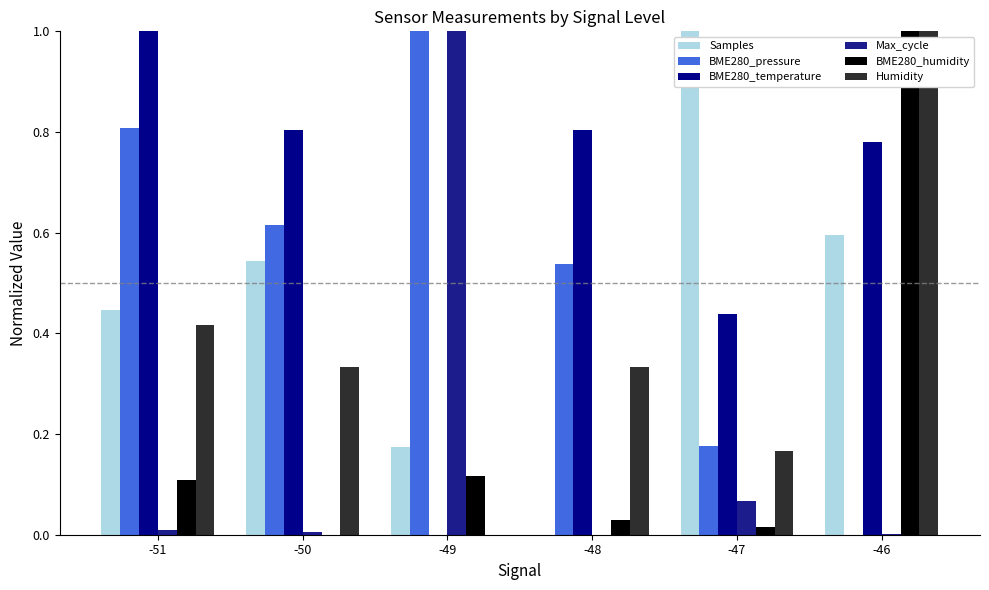

Reading left to right, transcribe all the data shown in this chart.

Samples: 0.4	0.5	0.2	0.0	1.0	0.6
BME280_pressure: 0.8	0.6	1.0	0.5	0.2	0.0
BME280_temperature: 1.0	0.8	0.0	0.8	0.4	0.8
Max_cycle: 0.0	0.0	1.0	0.0	0.1	0.0
BME280_humidity: 0.1	0.0	0.1	0.0	0.0	1.0
Humidity: 0.4	0.3	0.0	0.3	0.2	1.0